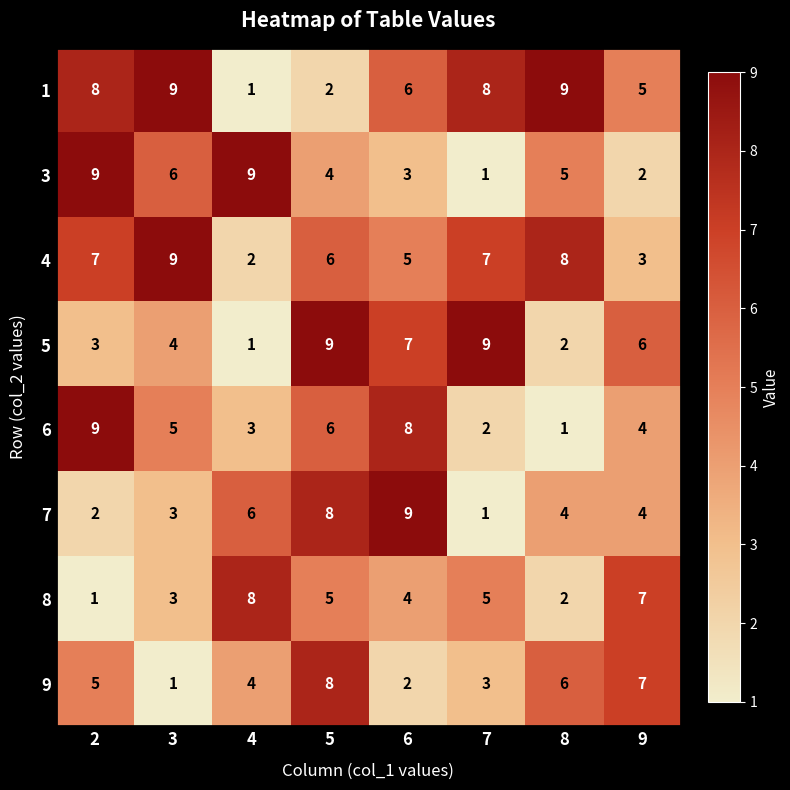

Where is 5 nearest to the value 5?

3